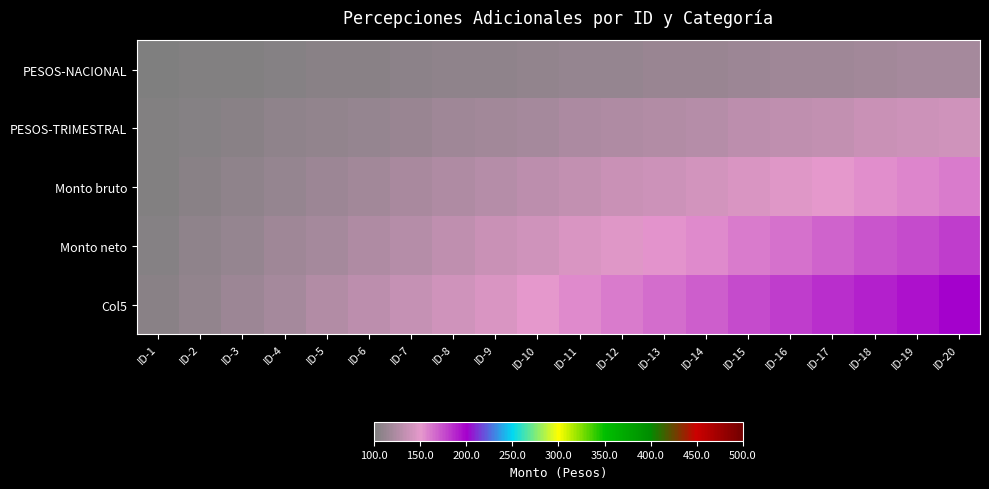

Reading left to right, list all the values displayed in this chart.

PESOS-NACIONAL: ID-1=101	ID-2=102	ID-3=103	ID-4=104	ID-5=105	ID-6=106	ID-7=107	ID-8=108	ID-9=109	ID-10=110	ID-11=111	ID-12=112	ID-13=113	ID-14=114	ID-15=115	ID-16=116	ID-17=117	ID-18=118	ID-19=119	ID-20=120
PESOS-TRIMESTRAL: ID-1=102	ID-2=104	ID-3=106	ID-4=108	ID-5=110	ID-6=112	ID-7=114	ID-8=116	ID-9=118	ID-10=120	ID-11=122	ID-12=124	ID-13=126	ID-14=128	ID-15=130	ID-16=132	ID-17=134	ID-18=136	ID-19=138	ID-20=140
Monto bruto: ID-1=103	ID-2=106	ID-3=109	ID-4=112	ID-5=115	ID-6=118	ID-7=121	ID-8=124	ID-9=127	ID-10=130	ID-11=133	ID-12=136	ID-13=139	ID-14=142	ID-15=145	ID-16=148	ID-17=151	ID-18=154	ID-19=157	ID-20=160
Monto neto: ID-1=104	ID-2=108	ID-3=112	ID-4=116	ID-5=120	ID-6=124	ID-7=128	ID-8=132	ID-9=136	ID-10=140	ID-11=144	ID-12=148	ID-13=152	ID-14=156	ID-15=160	ID-16=164	ID-17=168	ID-18=172	ID-19=176	ID-20=180
Col5: ID-1=105	ID-2=110	ID-3=115	ID-4=120	ID-5=125	ID-6=130	ID-7=135	ID-8=140	ID-9=145	ID-10=150	ID-11=155	ID-12=160	ID-13=165	ID-14=170	ID-15=175	ID-16=180	ID-17=185	ID-18=190	ID-19=195	ID-20=200